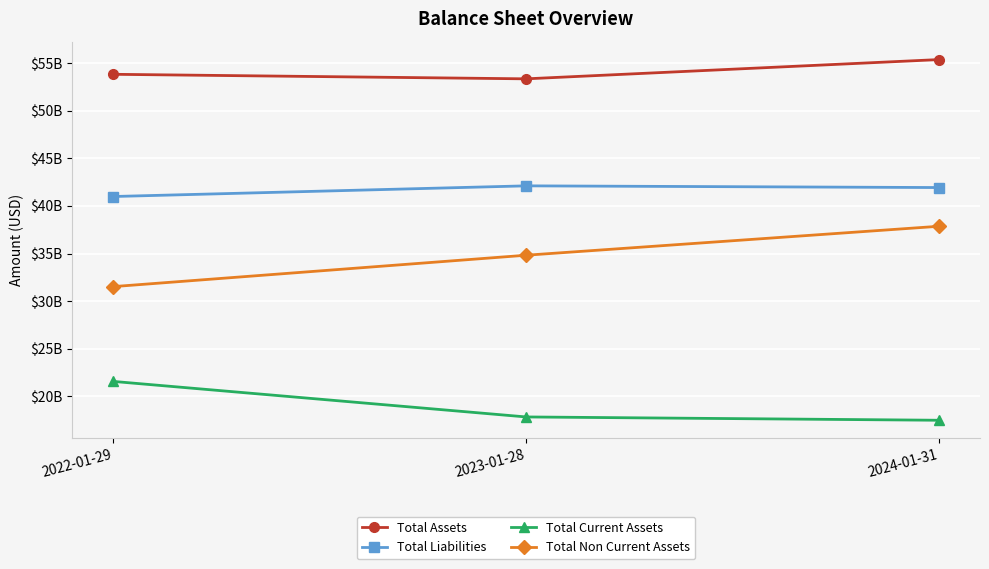

Is the value of Total Assets at 2023-01-28 greater than the value of Total Current Assets at 2023-01-28?

Yes